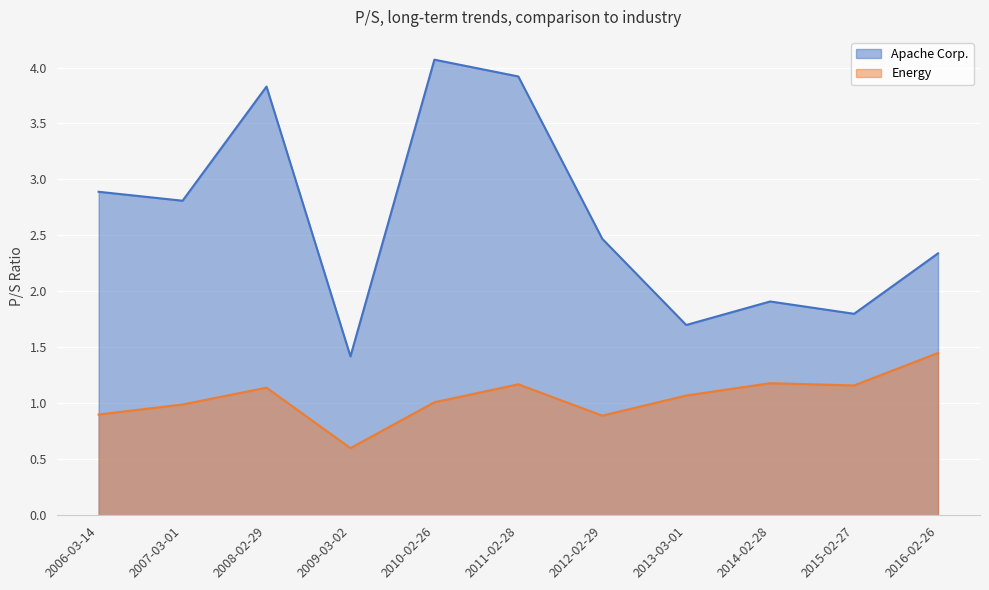

True or false: Energy and Apache Corp. intersect in this chart.

False